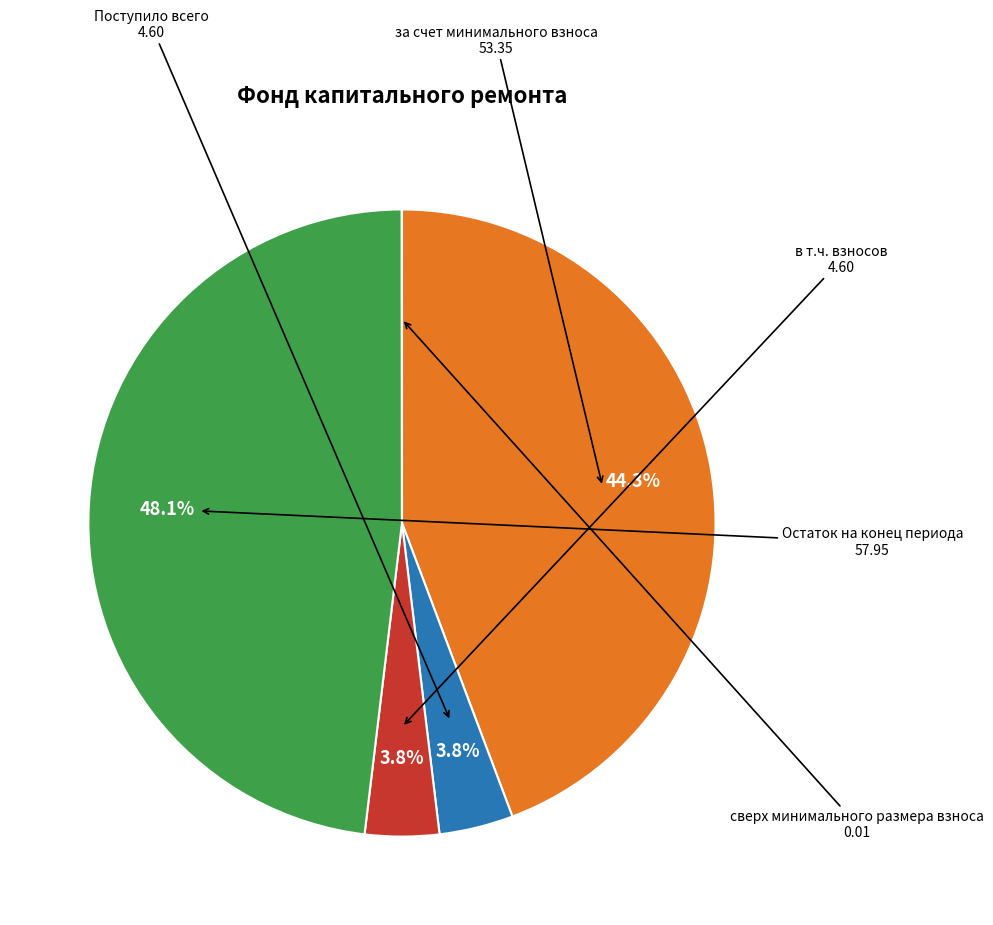

What percentage is NOT represented by в т.ч. взносов?

96.2%